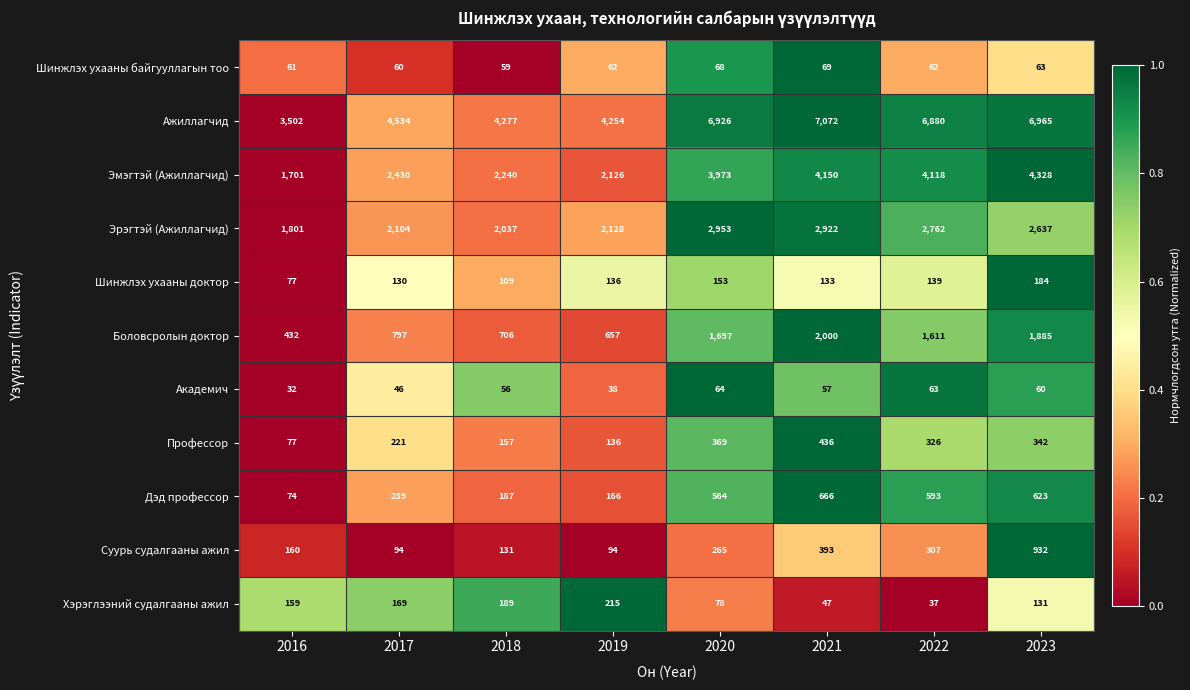

How many values in the Академич series are below 57?

4